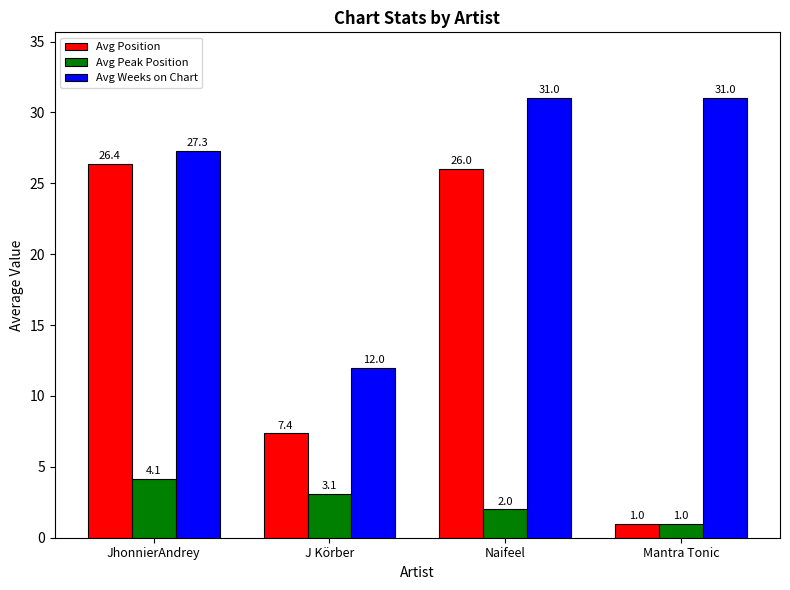

Which category has the lowest value across all series?

Mantra Tonic